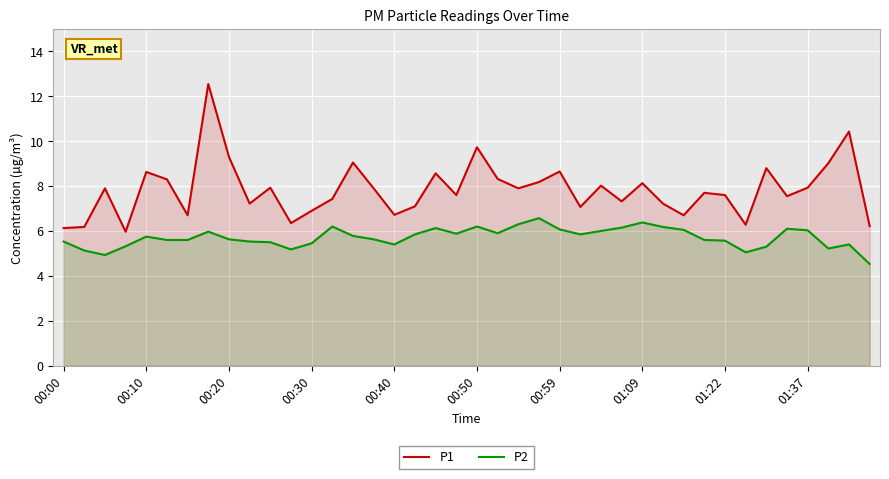

What is the difference between the highest and lowest values at 01:37?

1.9